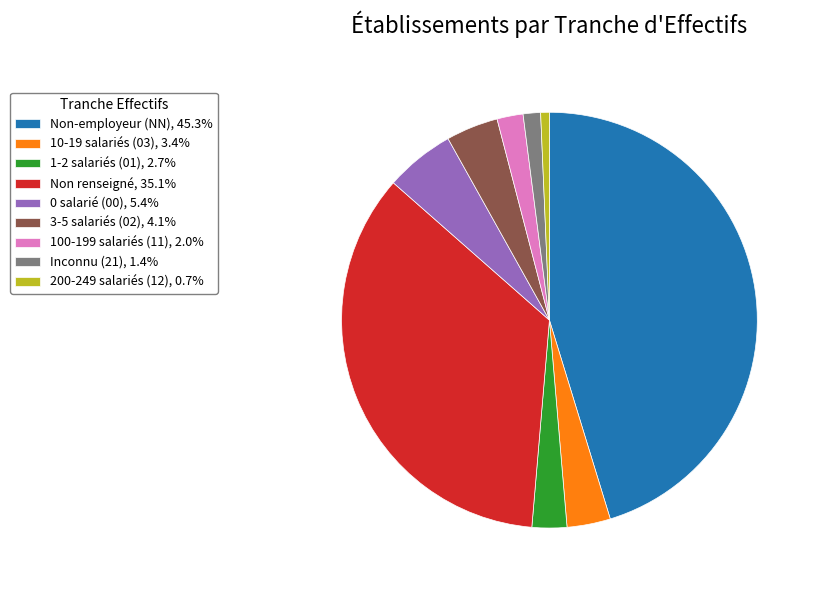

Is Non-employeur (NN), 45.3% the majority of the pie?

No